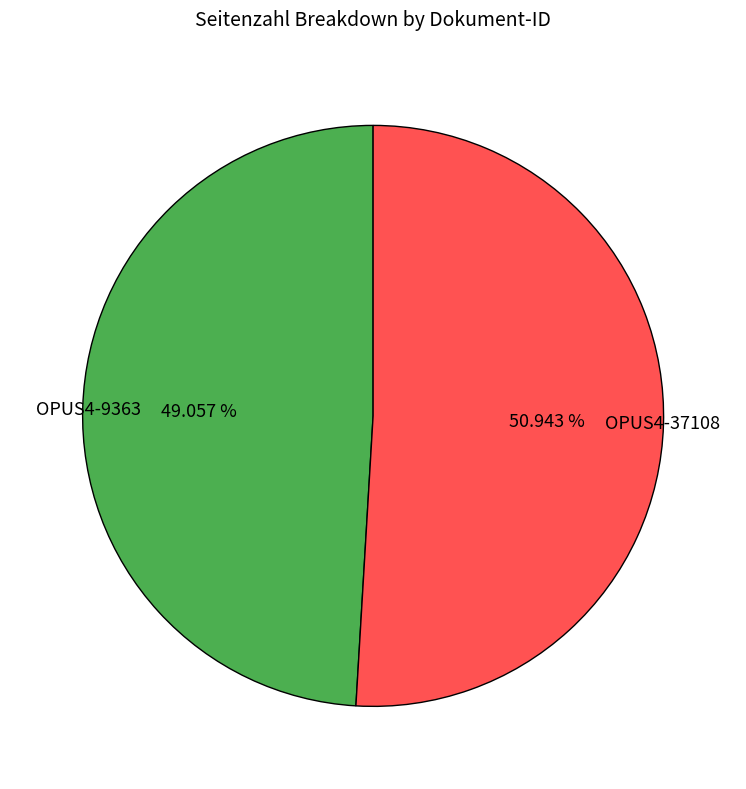

What is the smallest slice in the pie chart?

OPUS4-9363